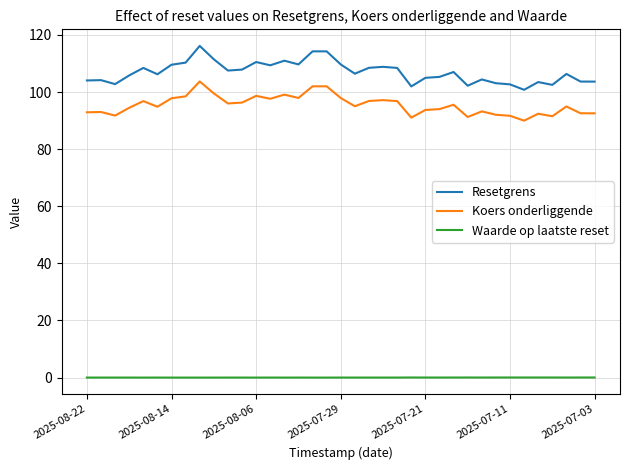

Which series has the largest total across all categories?

Resetgrens